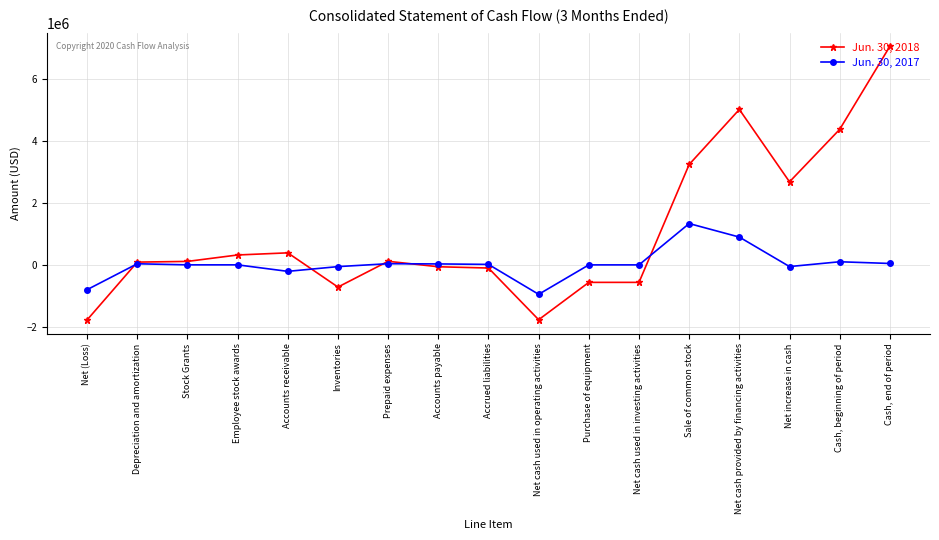

True or false: Jun. 30, 2017 and Jun. 30, 2018 intersect in this chart.

True